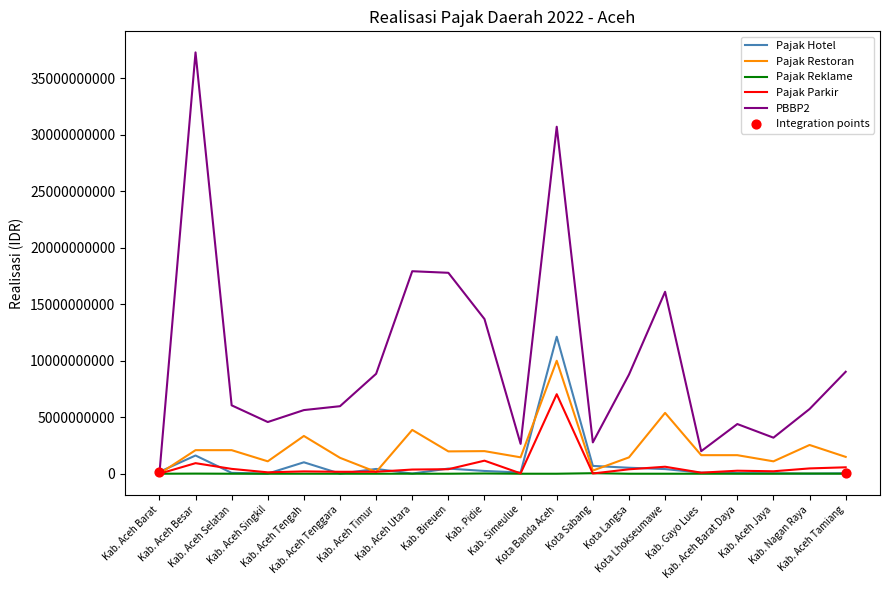

At how many categories does at least one series exceed 36830926024?

1